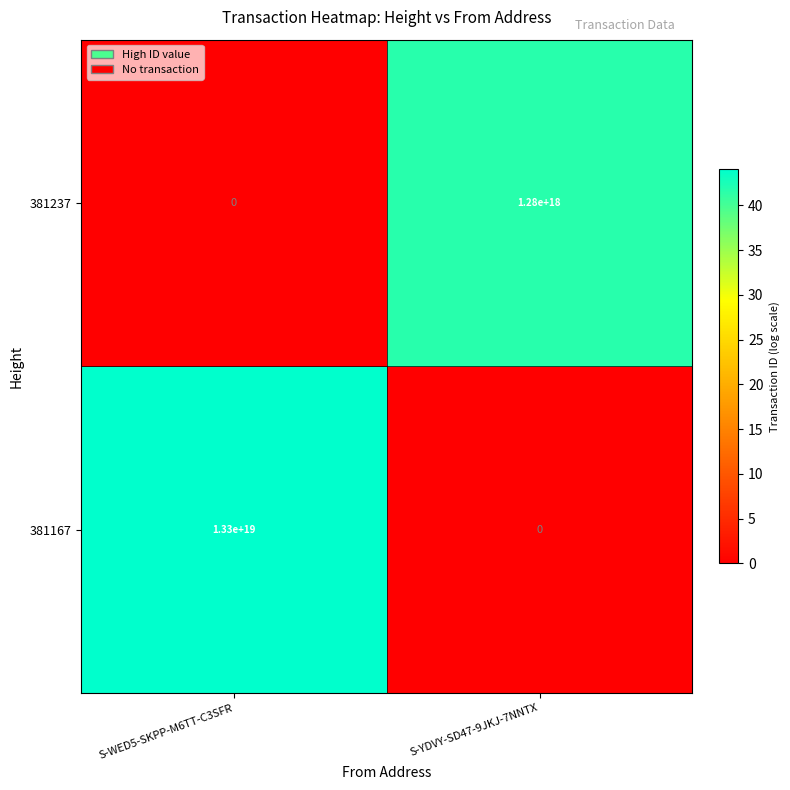

Is the value of 381167 at S-YDVY-SD47-9JKJ-7NNTX greater than the value of 381237 at S-YDVY-SD47-9JKJ-7NNTX?

No